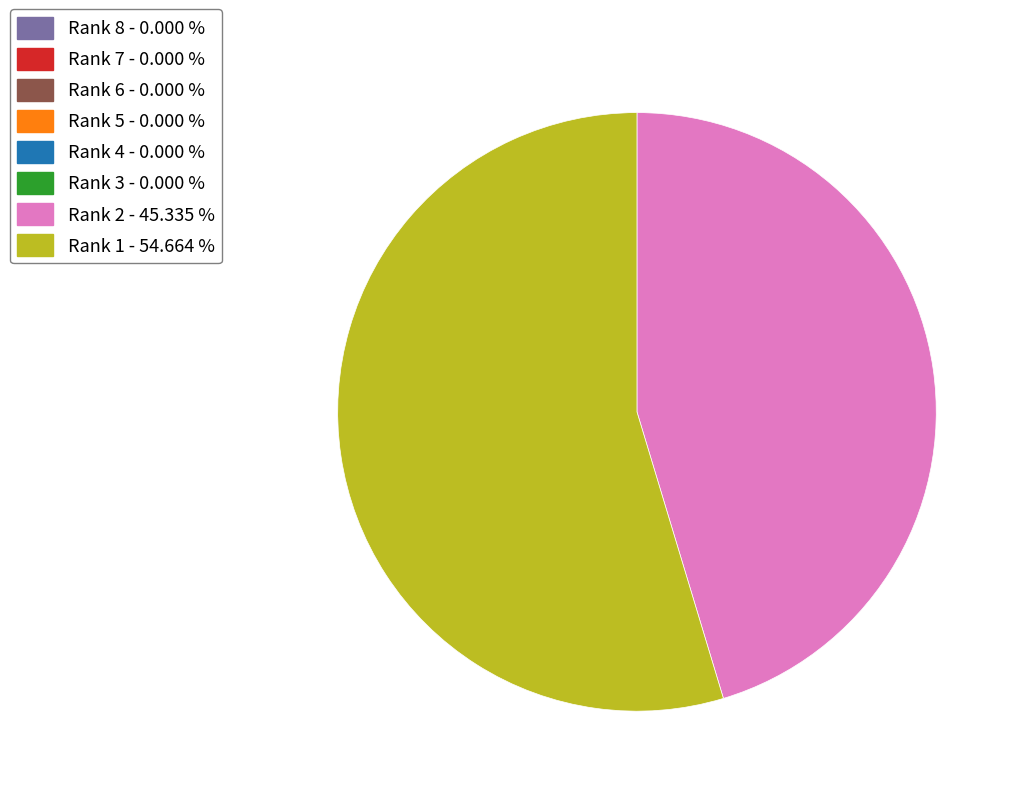

Is Rank 1 the majority of the pie?

Yes